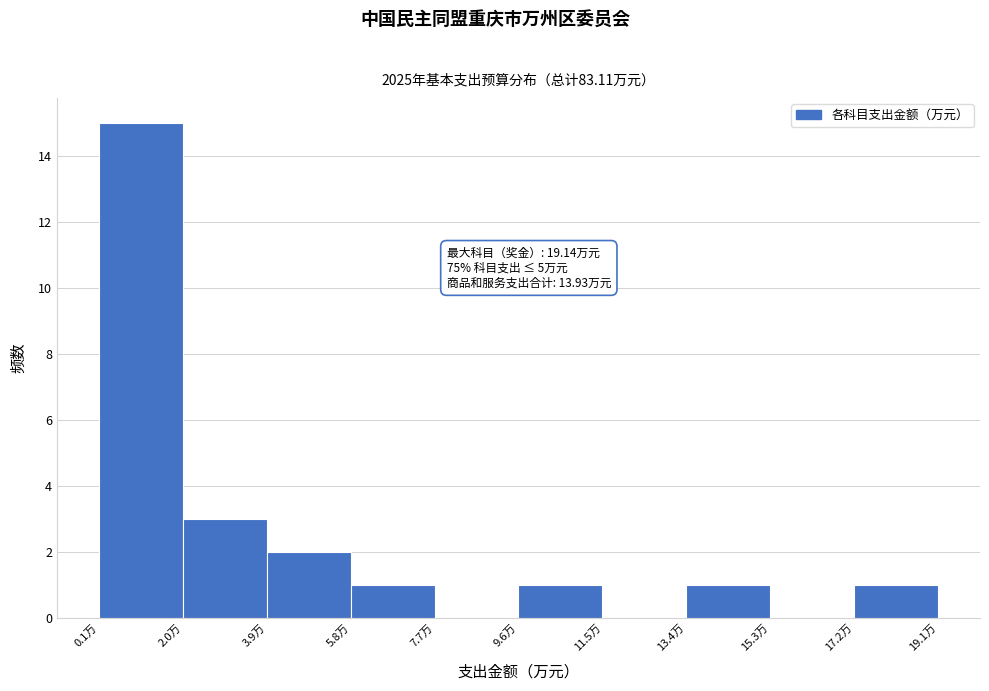

Which range on the x-axis has the tallest bar?

0.2 to 2.0